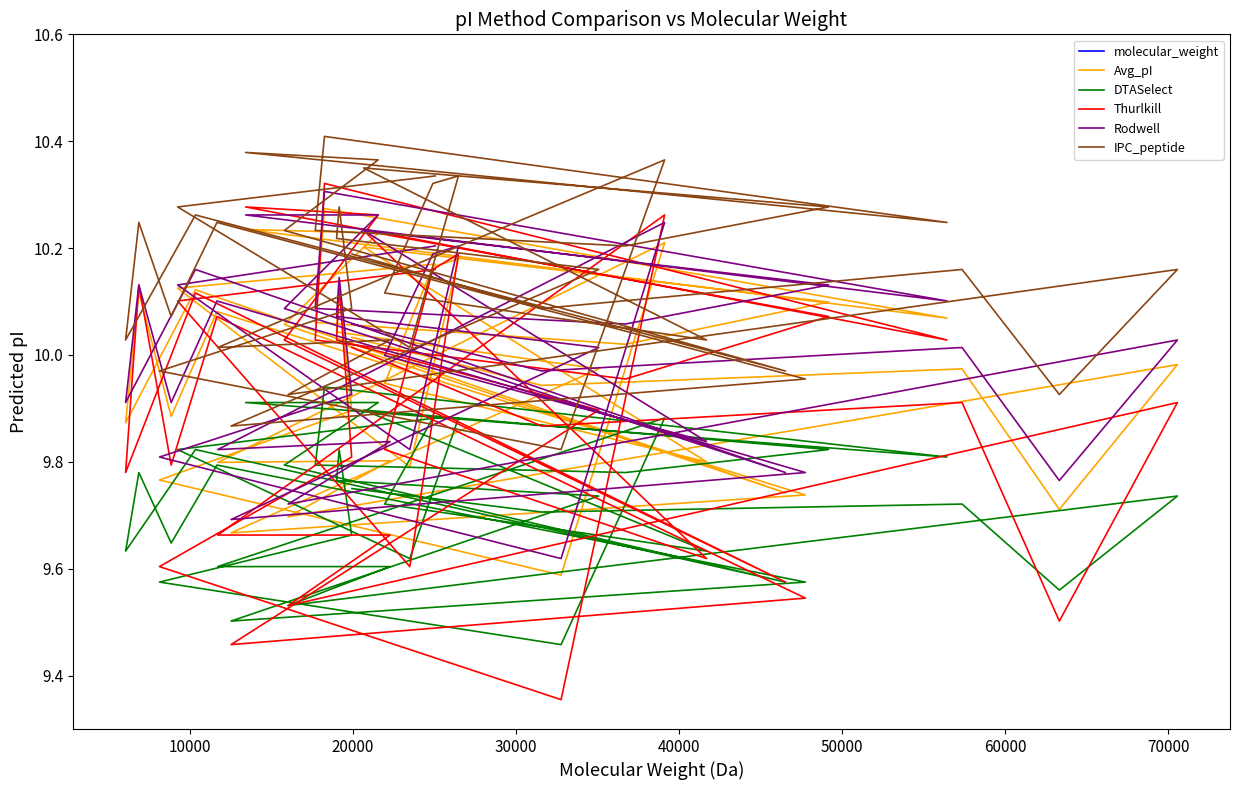

What is the average value of the Rodwell series?

10.0